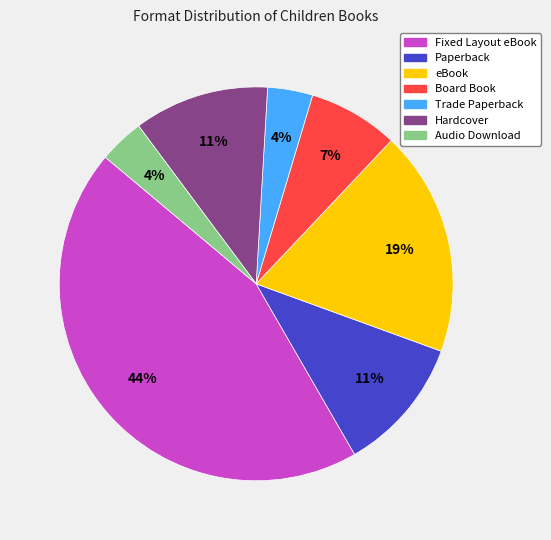

Does Fixed Layout eBook represent more than half of the total?

No